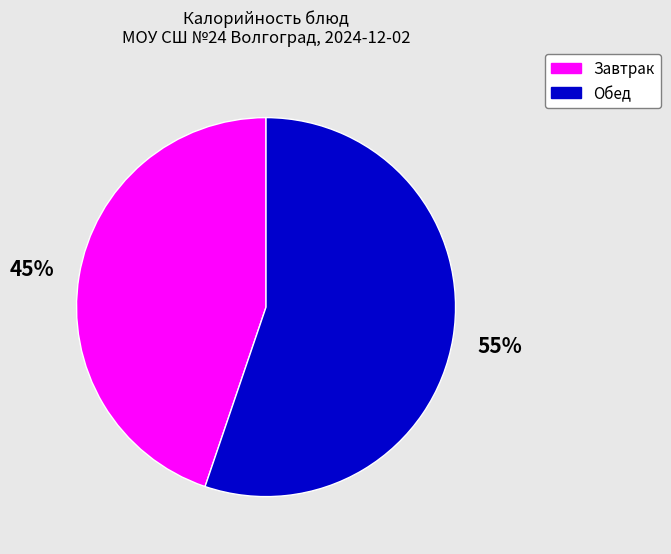

To the nearest percent, what portion does Обед represent?

55%